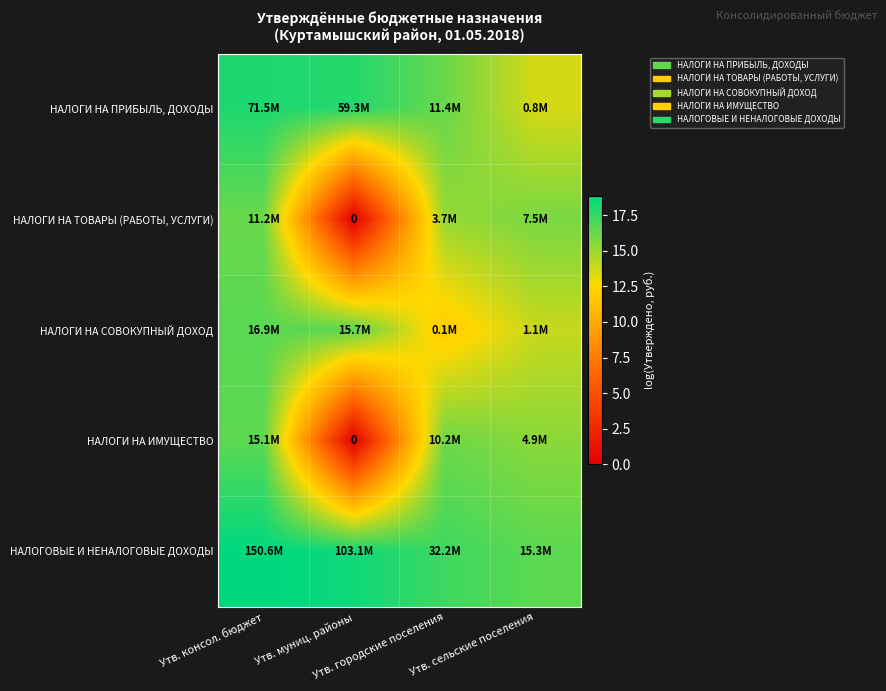

How many data points in НАЛОГОВЫЕ И НЕНАЛОГОВЫЕ ДОХОДЫ are above 18?

2